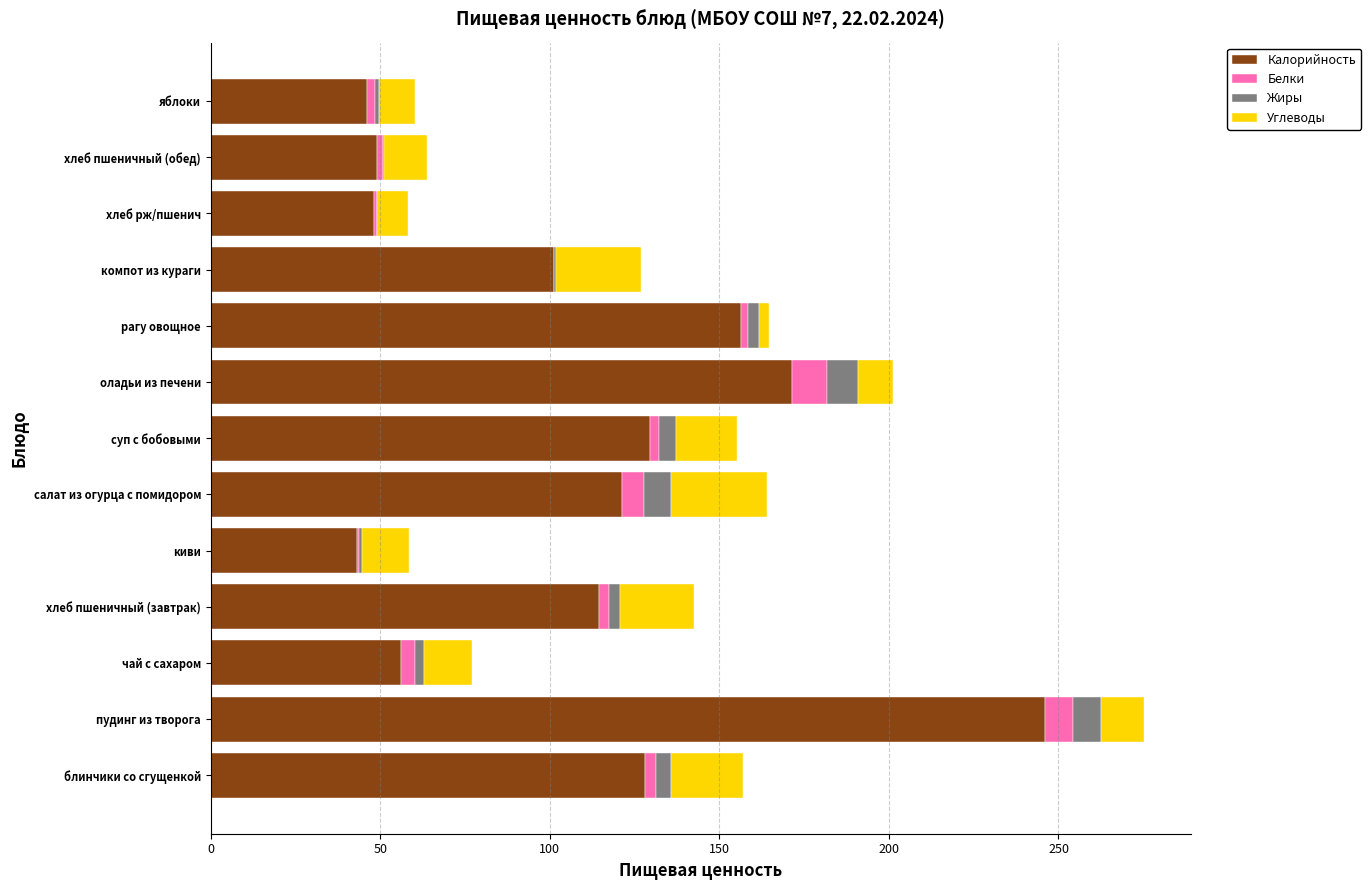

What is the highest value of the Калорийность series?

246.1